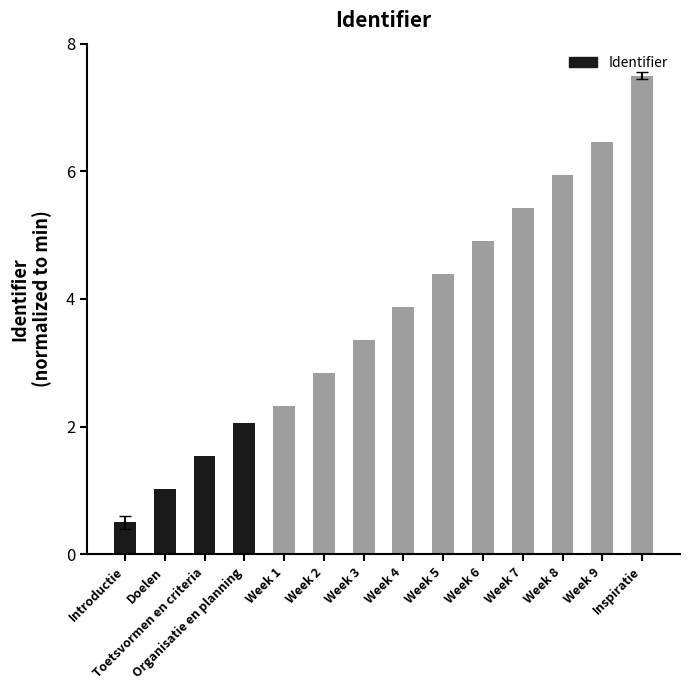

What is the label of the 7th bar from the left?

Week 3